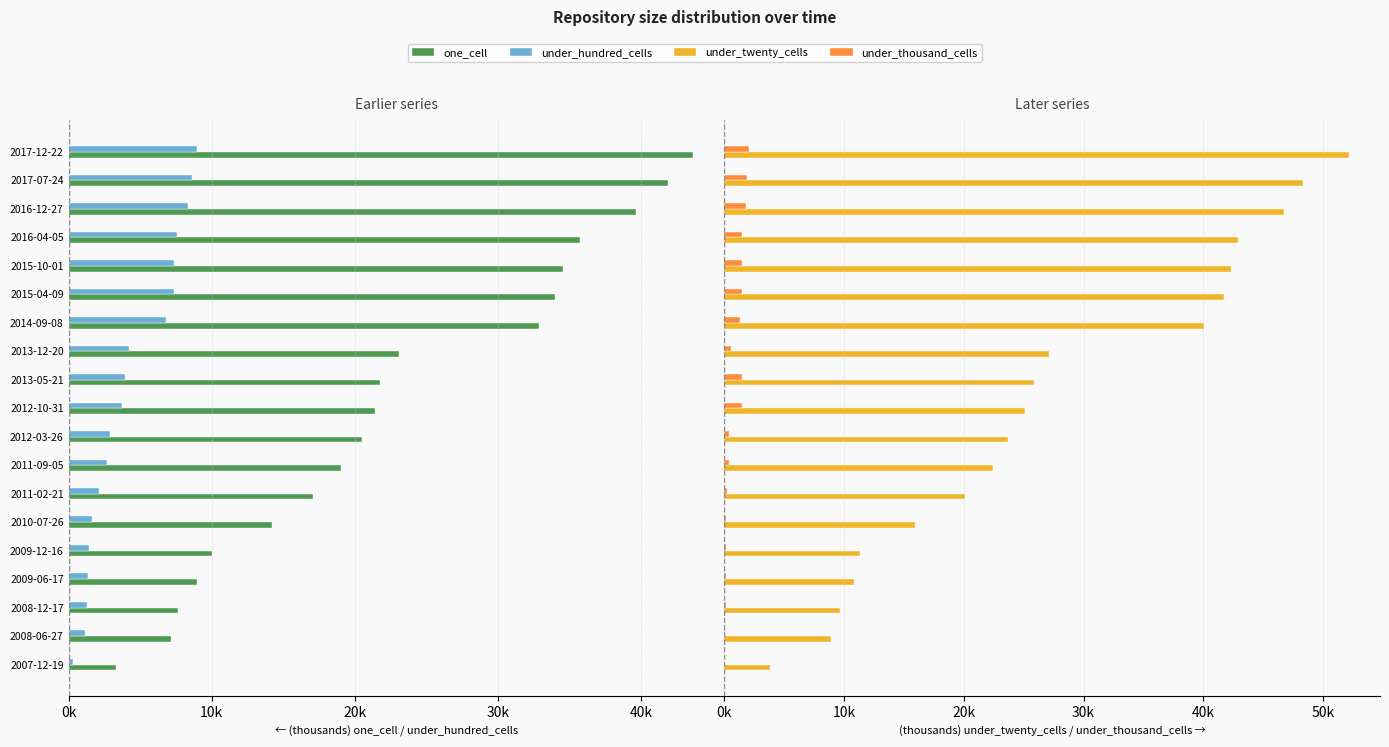

What is the difference between the under_thousand_cells values at 2015-10-01 and 2010-07-26?

1.3